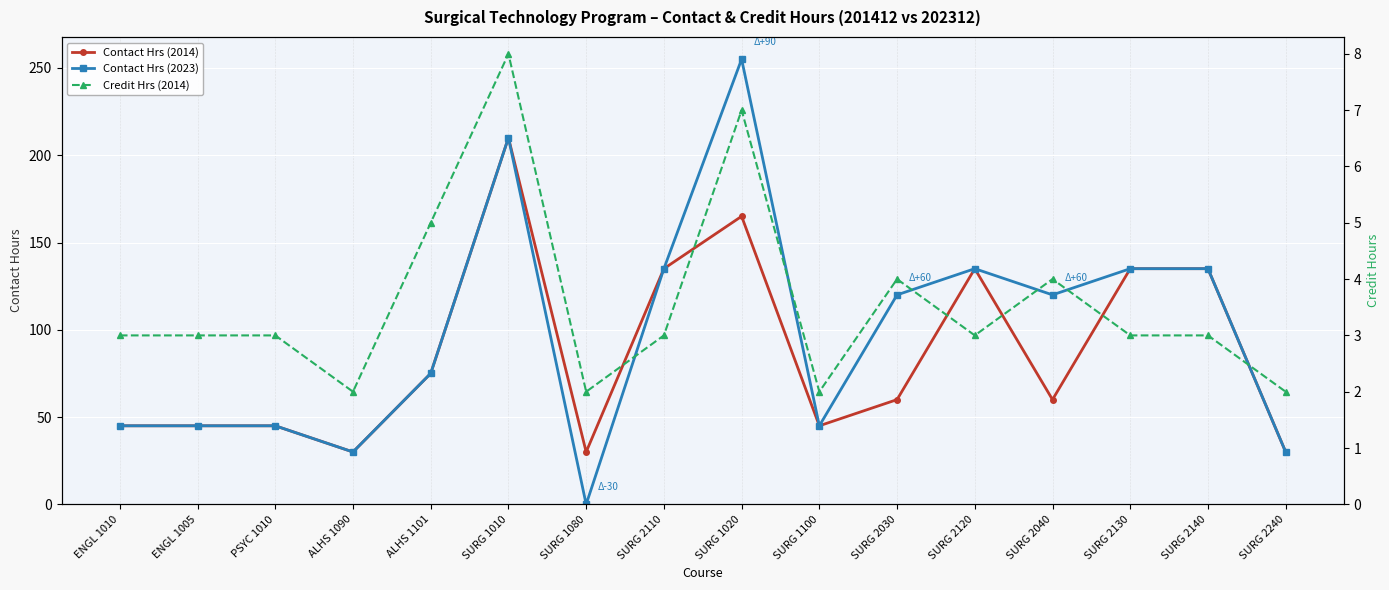

True or false: Contact Hrs (2023) and Contact Hrs (2014) intersect in this chart.

False